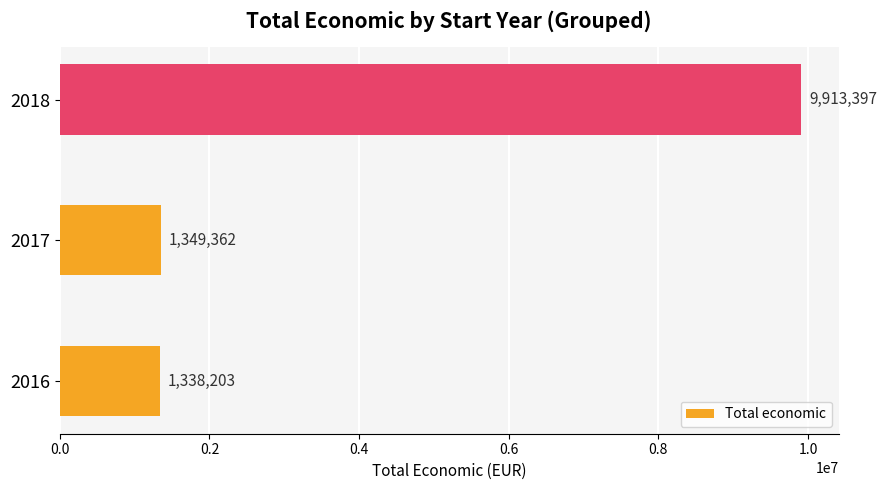

Are the bars horizontal?

Yes